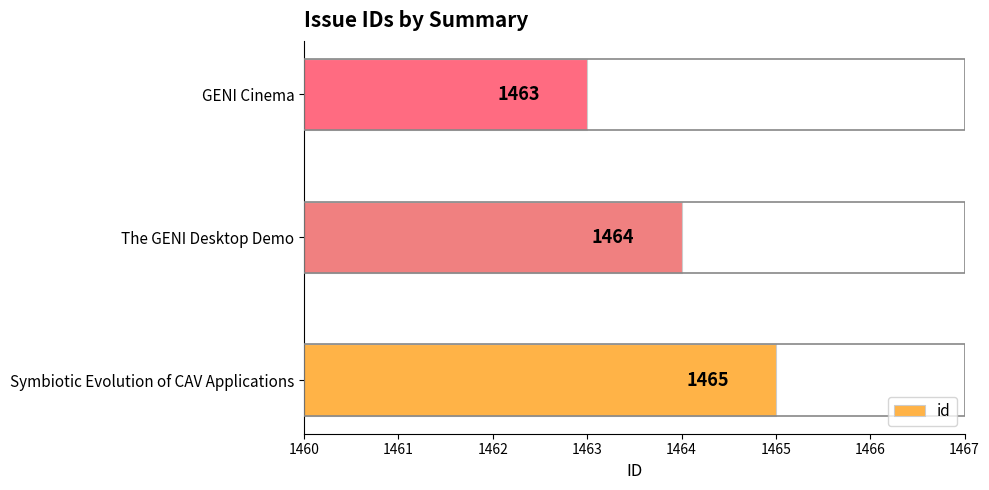

How many values are between 1463 and 1465?

3